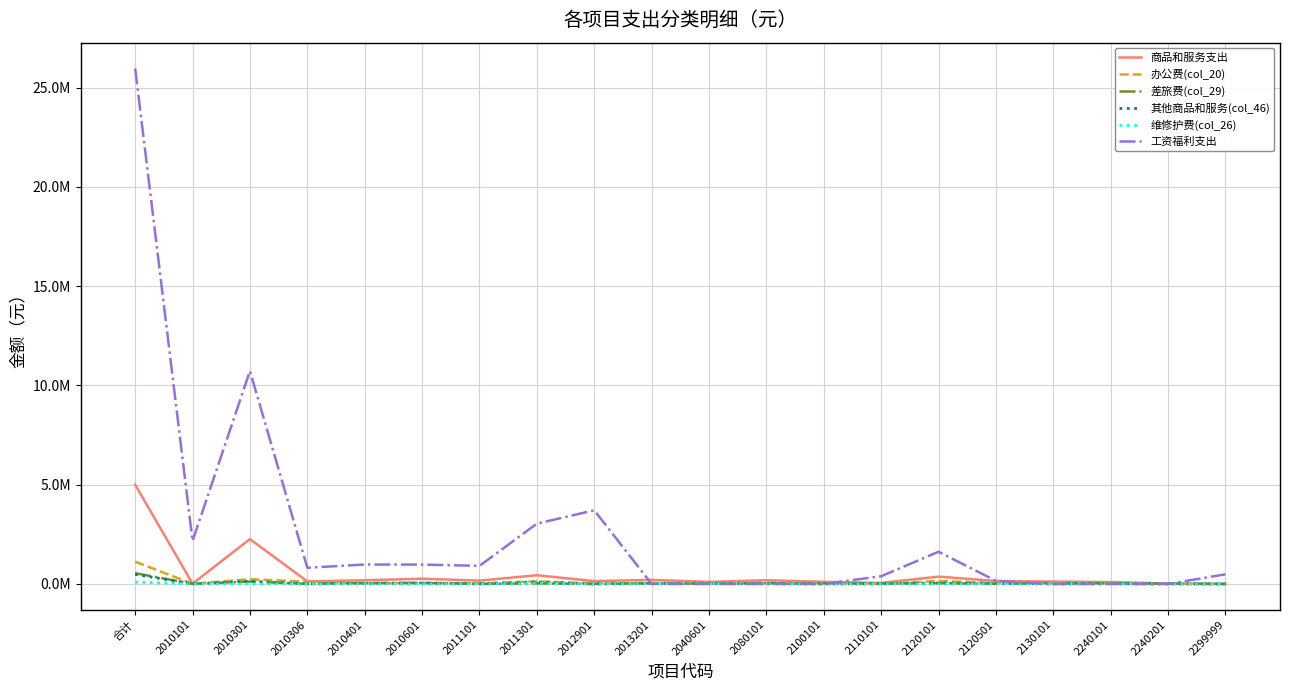

True or false: 其他商品和服务(col_46) has a value of 5113.5 at 2012901.

False